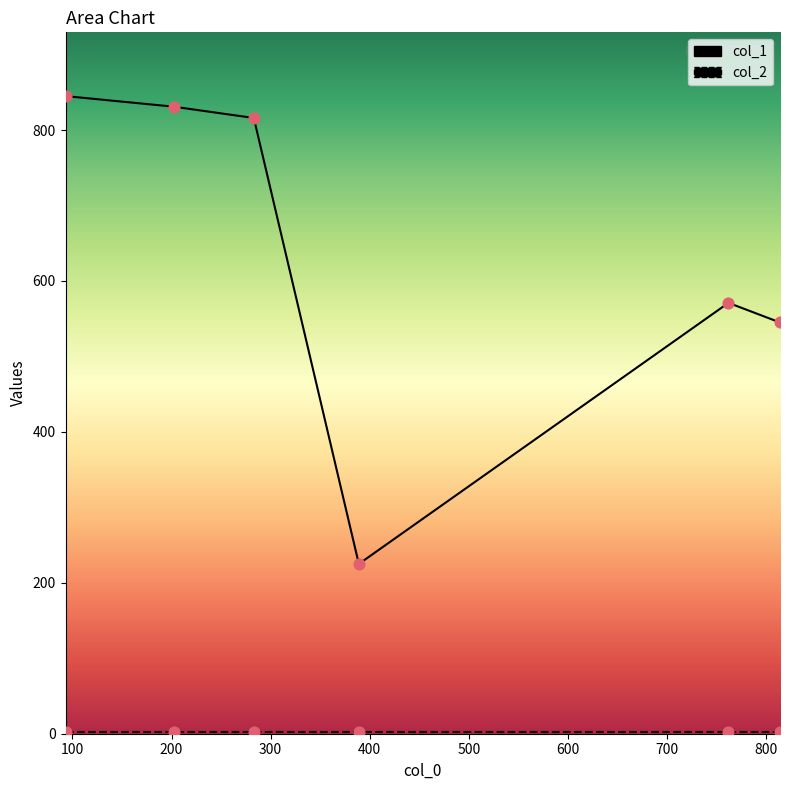

Which series reaches the maximum Y coordinate?

col_1